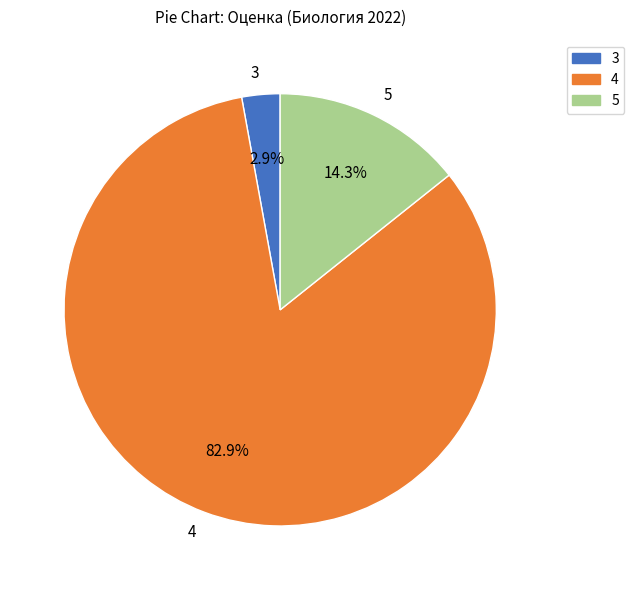

What is the largest slice in the pie chart?

4